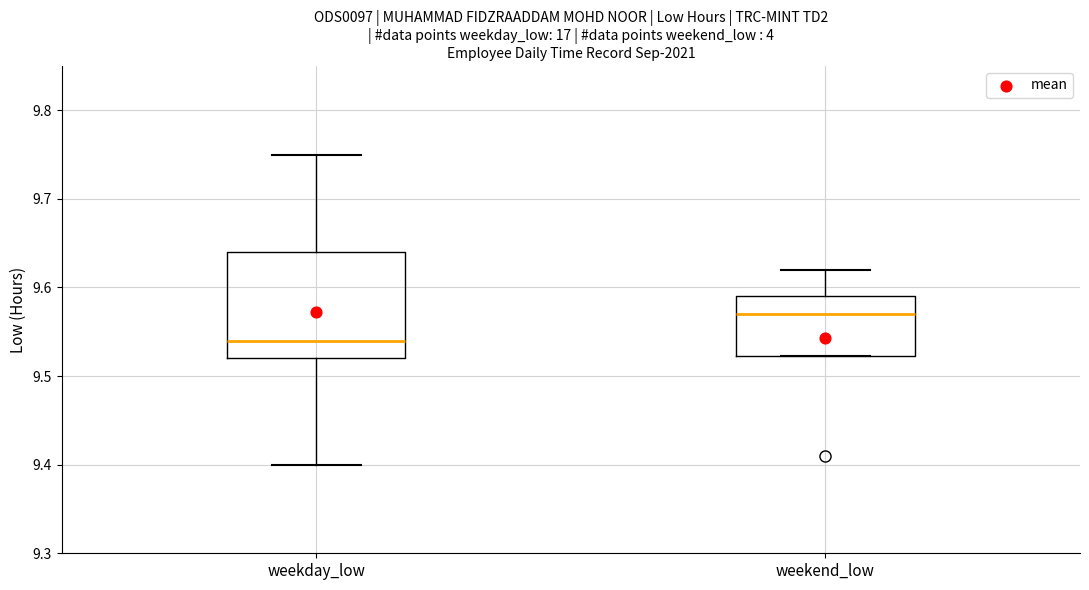

Which box's median line is the lowest?

weekday_low